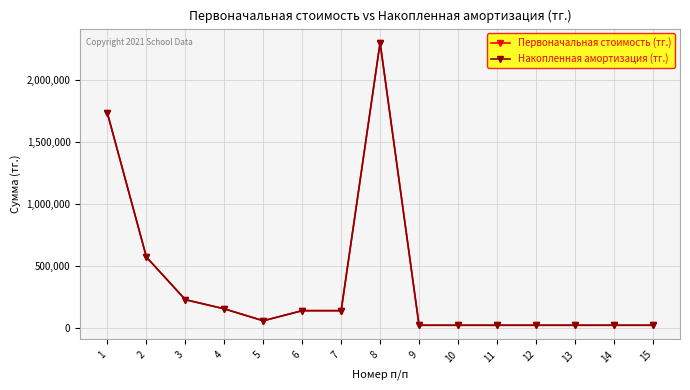

Between 4 and 12, which is larger?

4